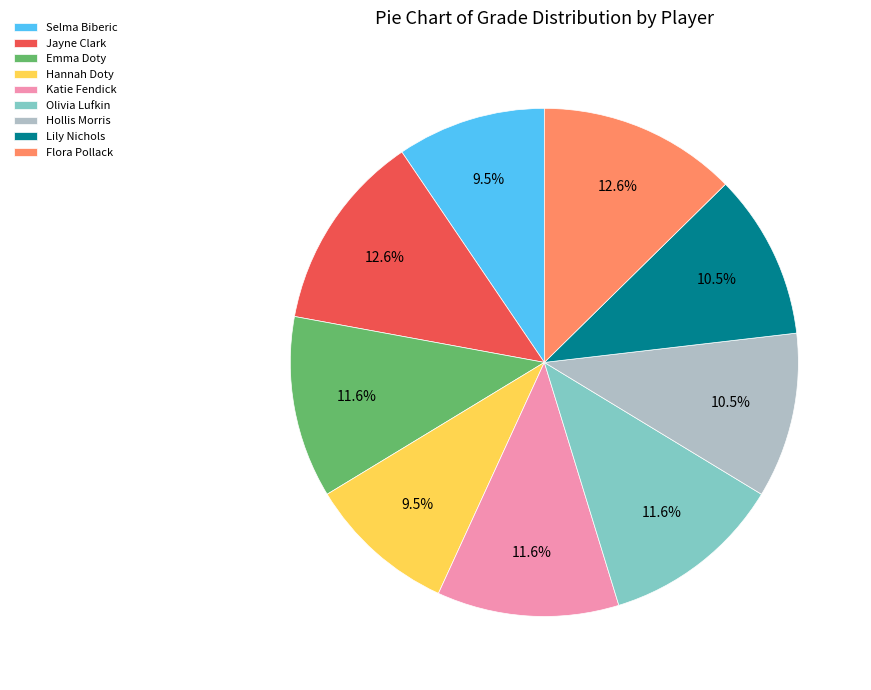

Is there any slice that represents more than half of the pie?

No